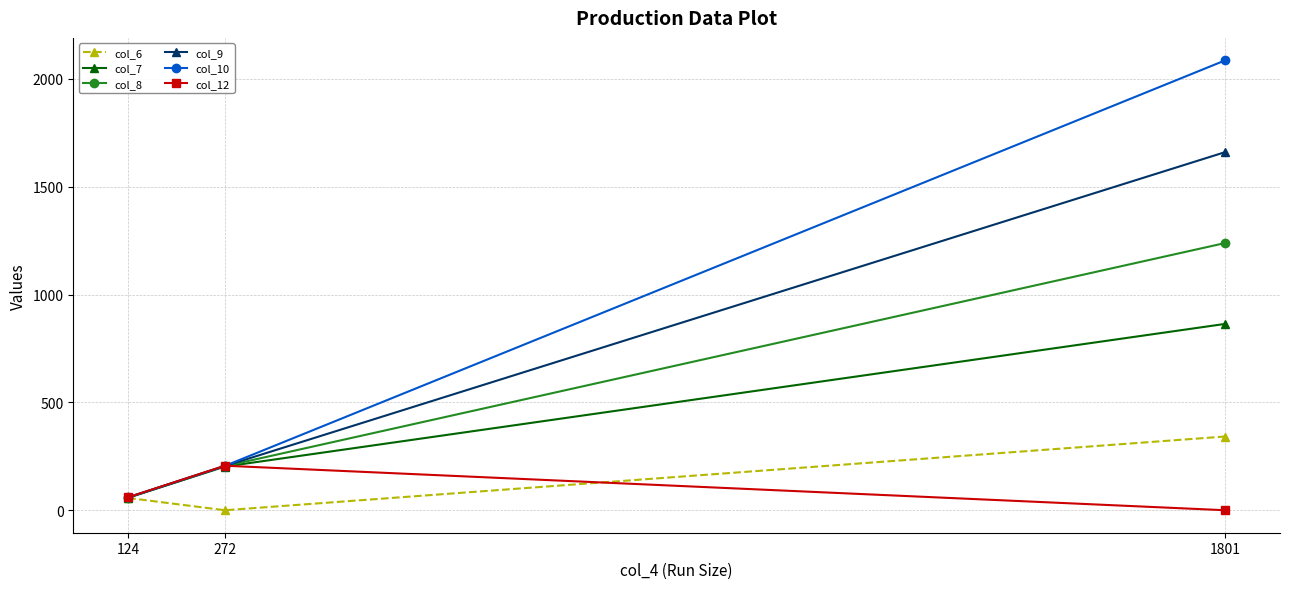

At which category does the chart reach its peak across all series?

1801